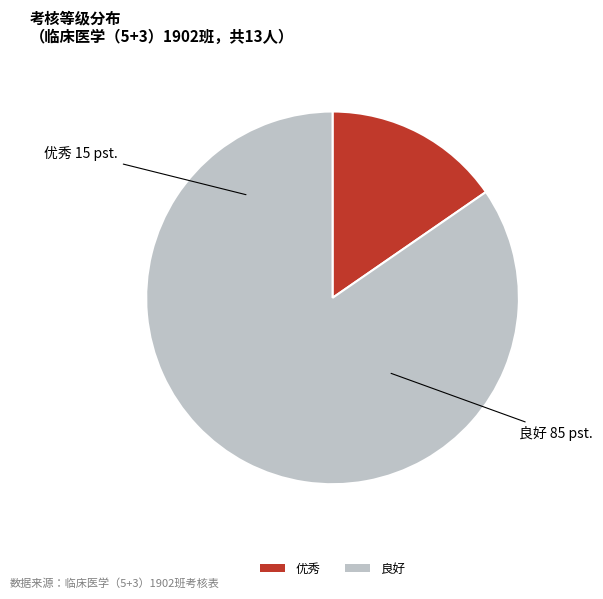

True or false: 优秀 accounts for 15% of the total.

True